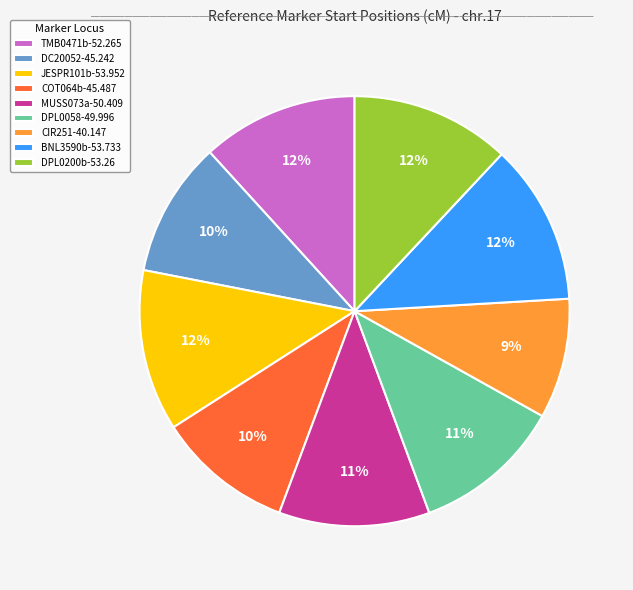

Count the number of slices in the pie.

9